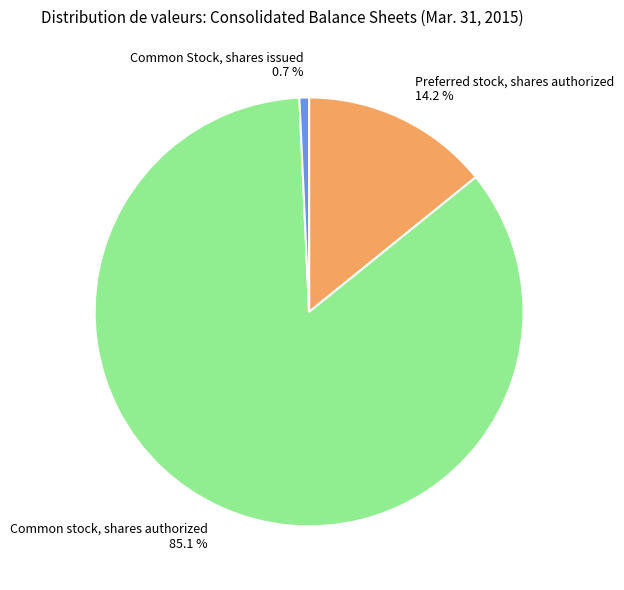

What is the majority slice?

Common stock, shares authorized